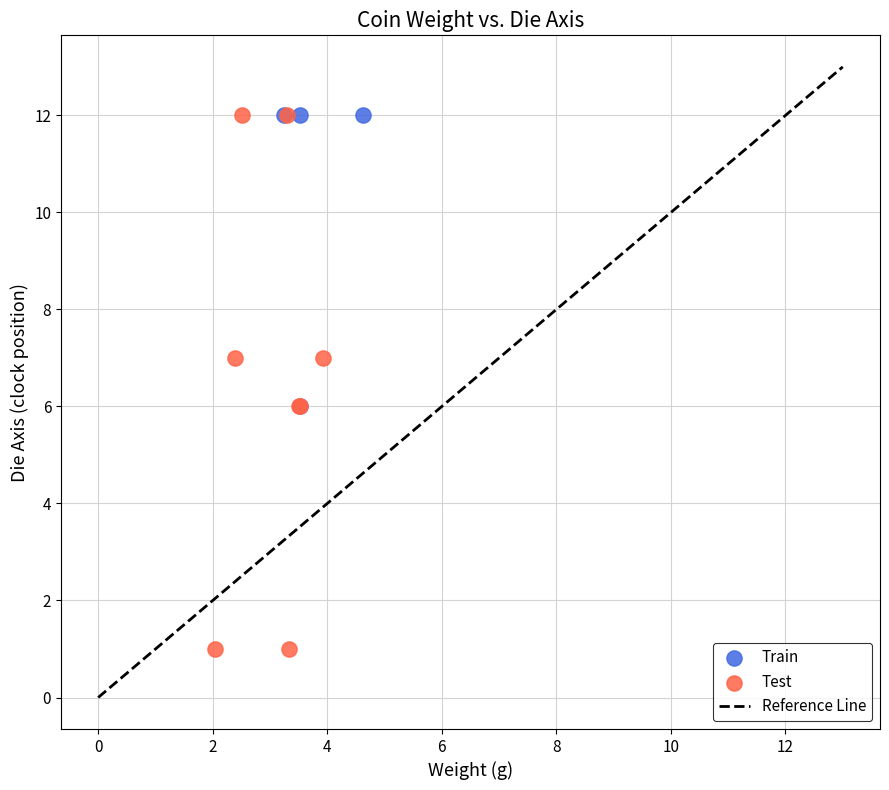

Which series contains the lowest Y value?

Test